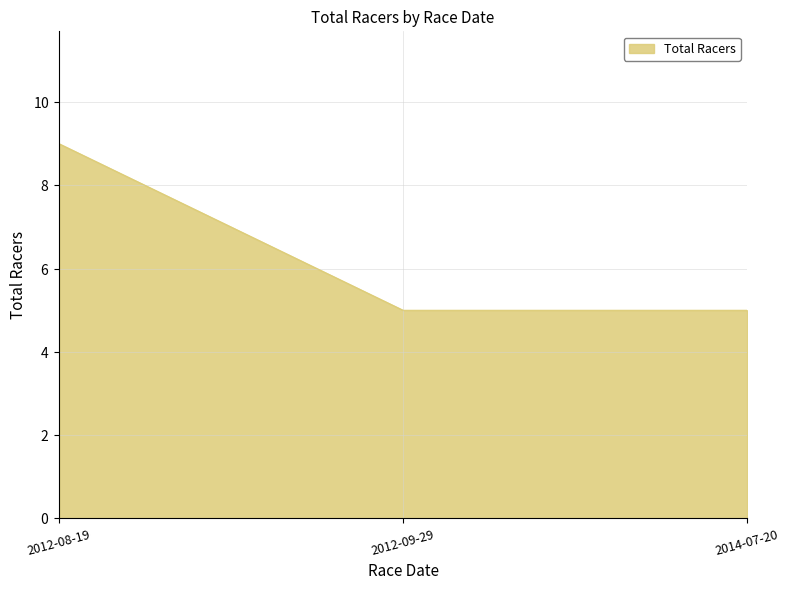

Does the chart display data point markers on the line(s)?

No